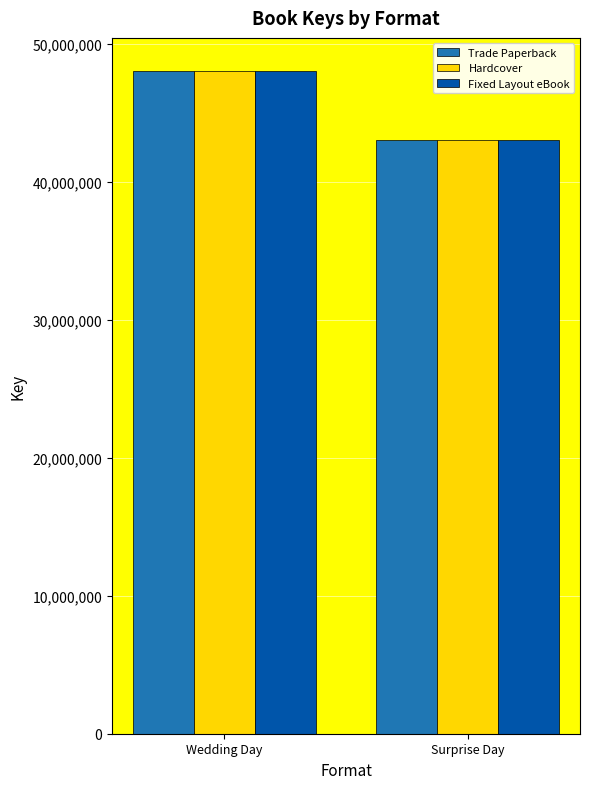

At which category is the sum across all series the highest?

Wedding Day